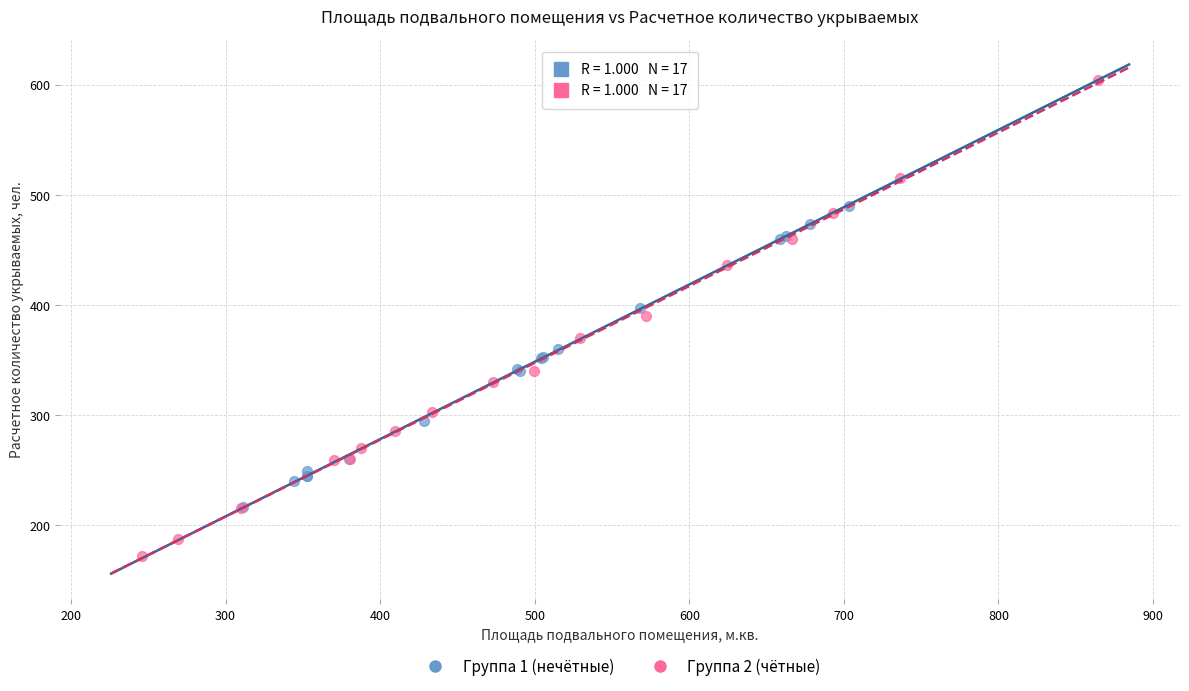

What are all the series names shown in the legend?

Группа 1 (нечётные), Группа 2 (чётные)